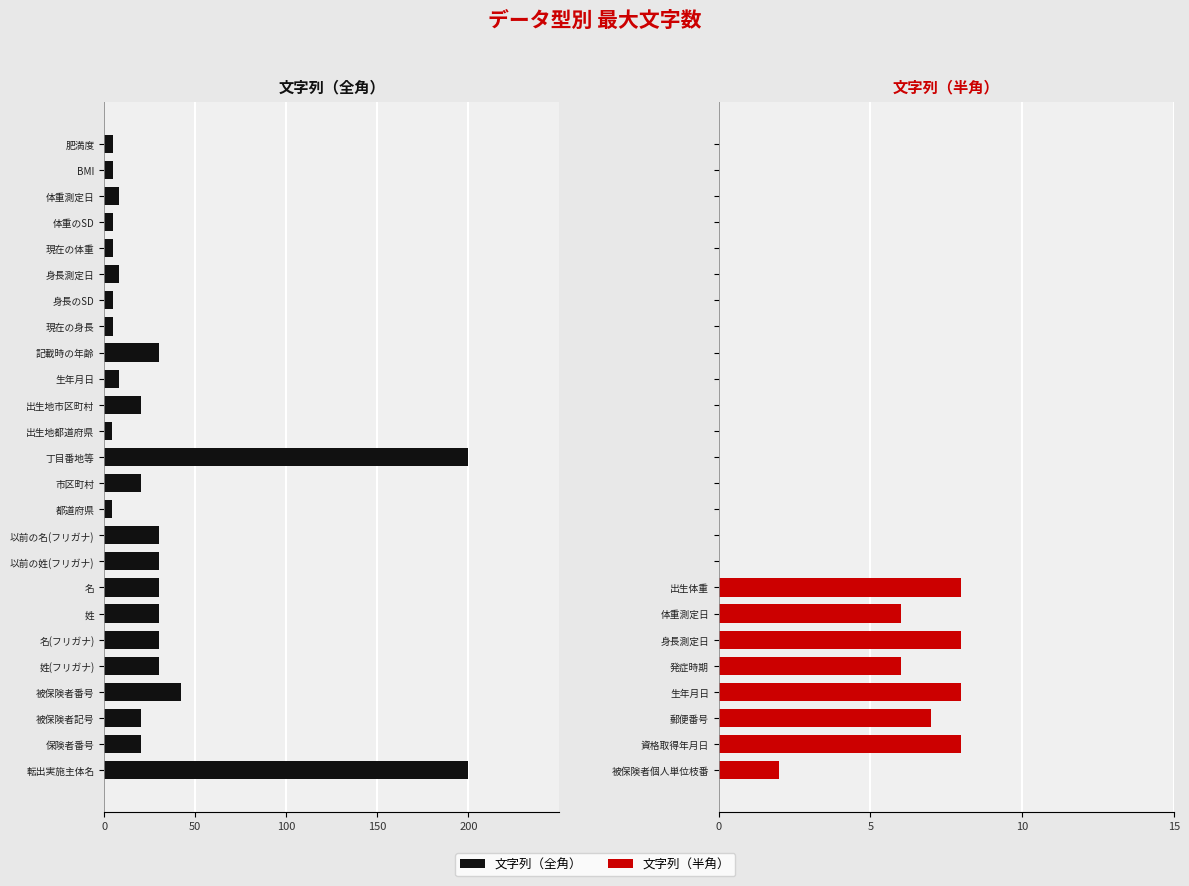

At 6, list the series in order from smallest to largest.

文字列（全角）, 文字列（半角）